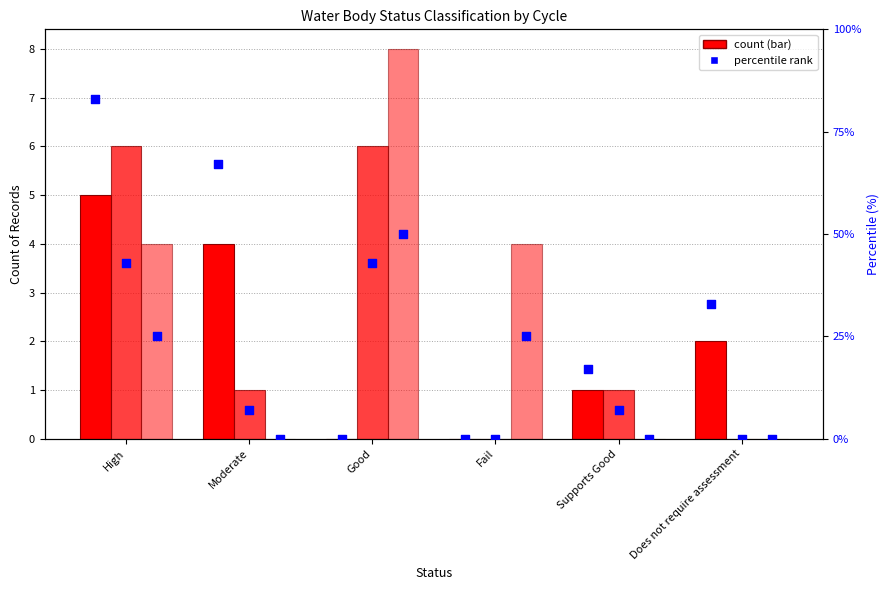

Which series has the largest total across all categories?

Cycle 1 %ile